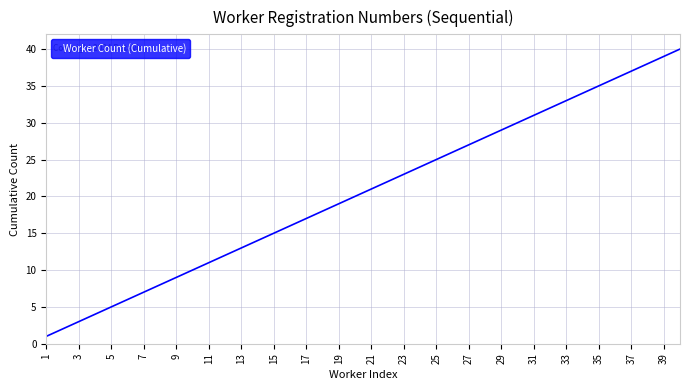

What is the difference between the maximum and minimum values?

39